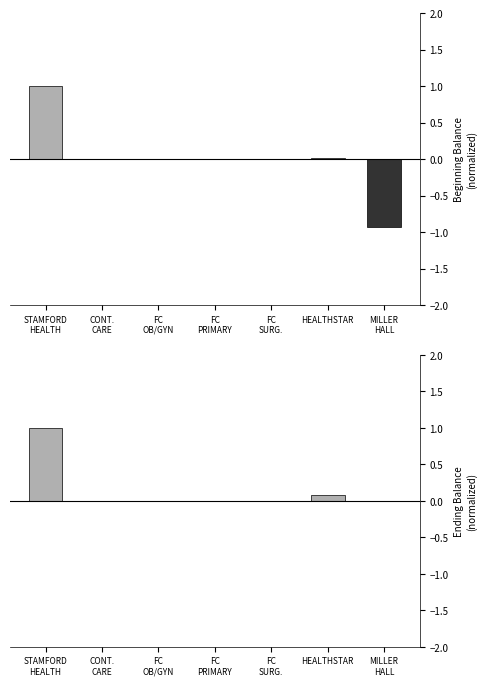

Which category has the highest value in the Ending Balance series?

STAMFORD
HEALTH